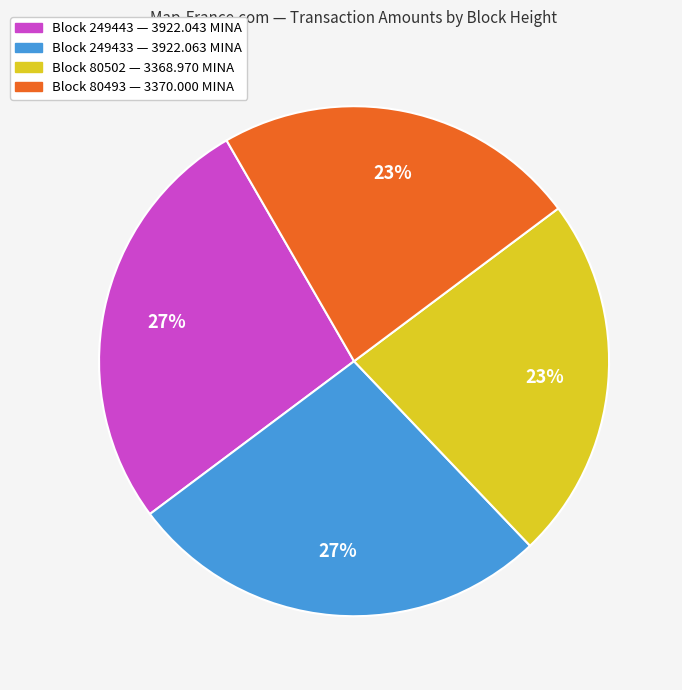

Is there any slice that represents more than half of the pie?

No